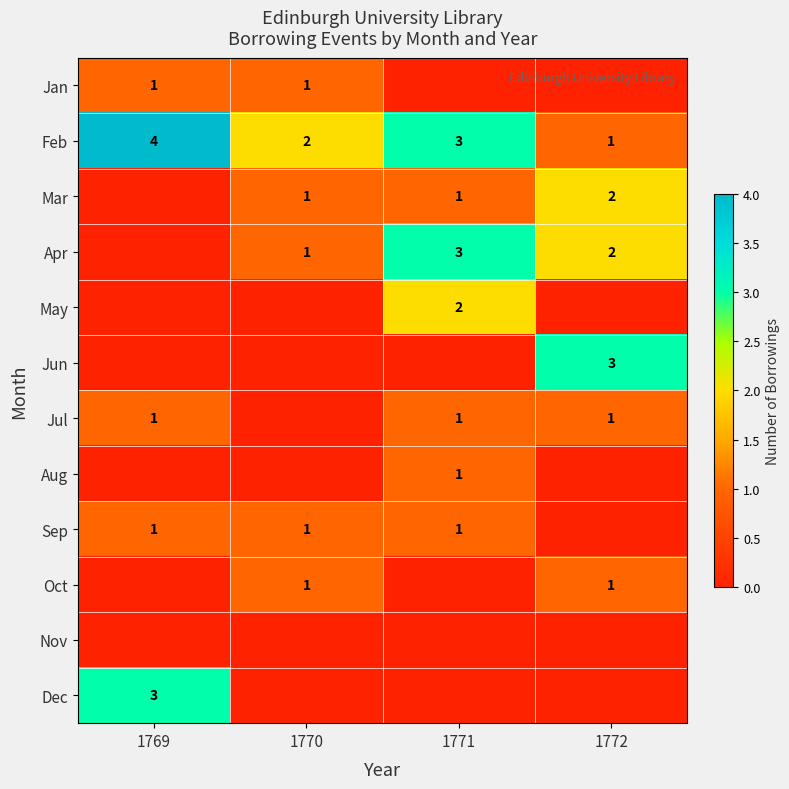

Is it true that Sep equals 1 at 1770?

True